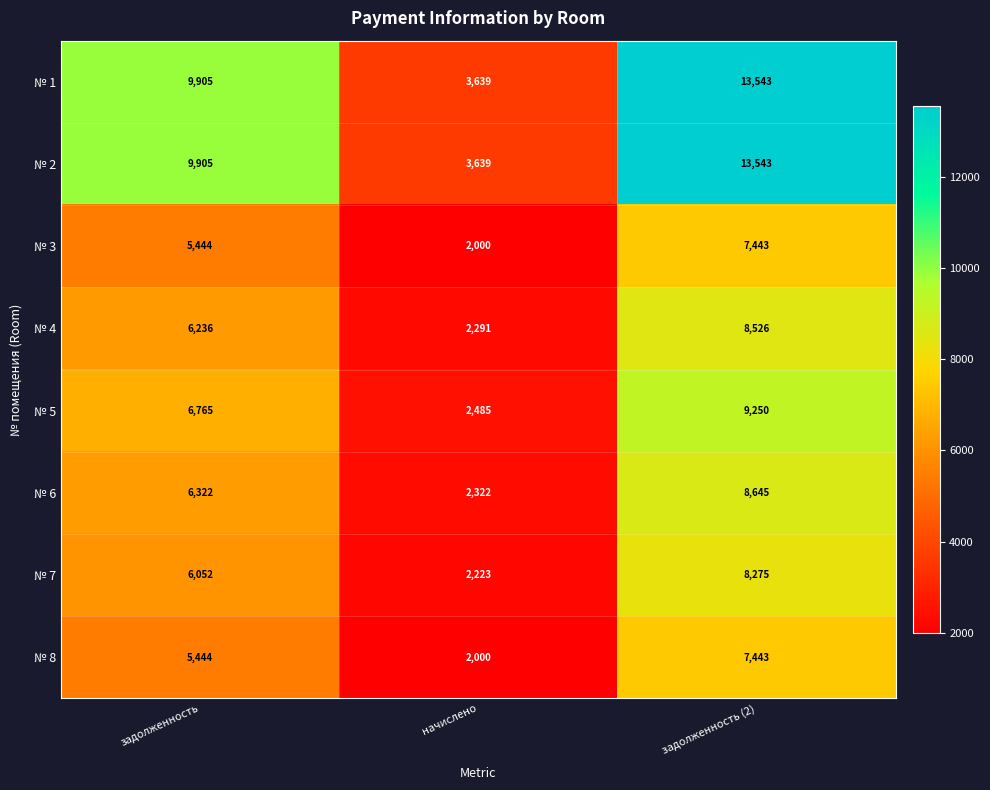

What is the maximum value shown in the chart?

13543